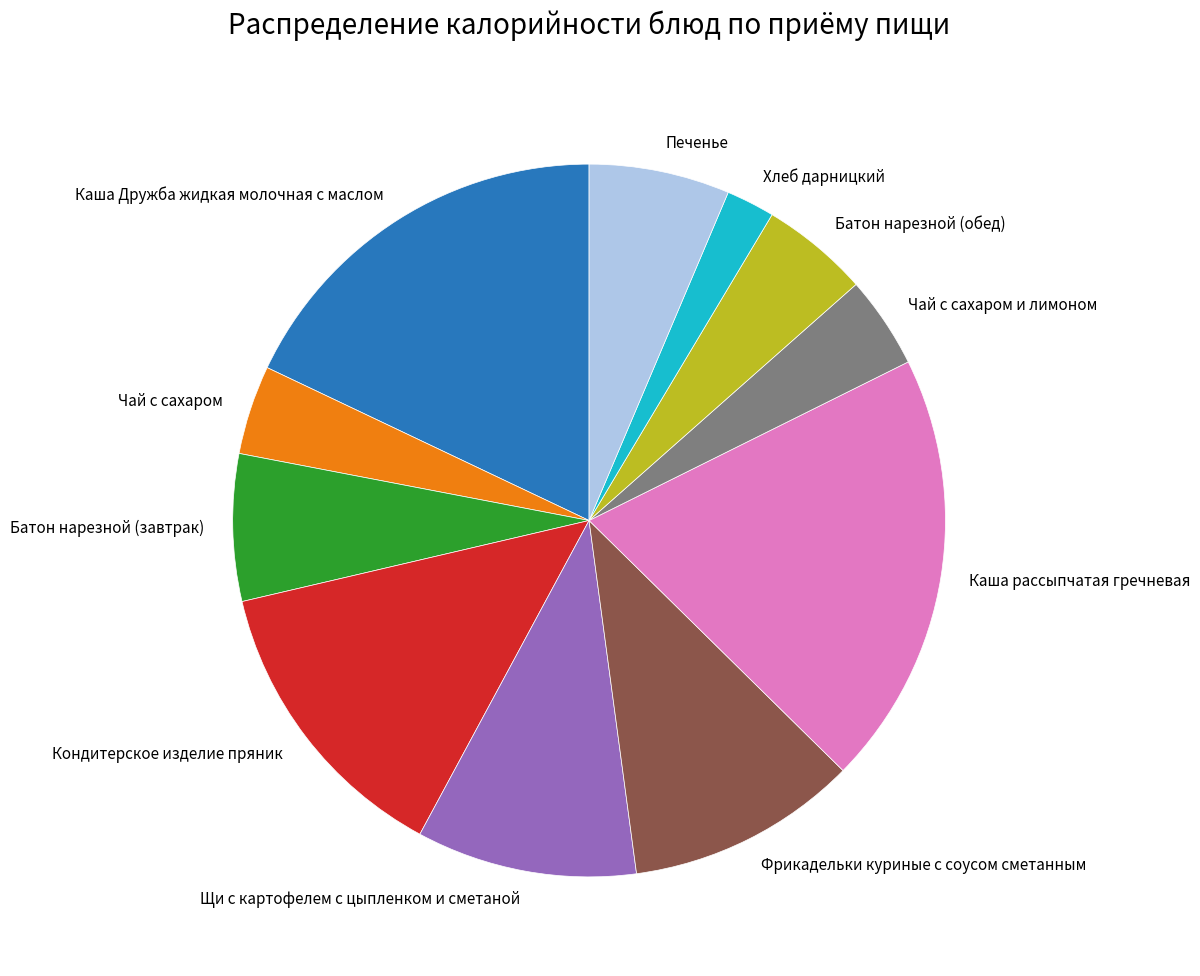

Do Каша рассыпчатая гречневая and Фрикадельки куриные с соусом сметанным together represent more than half of the pie?

No